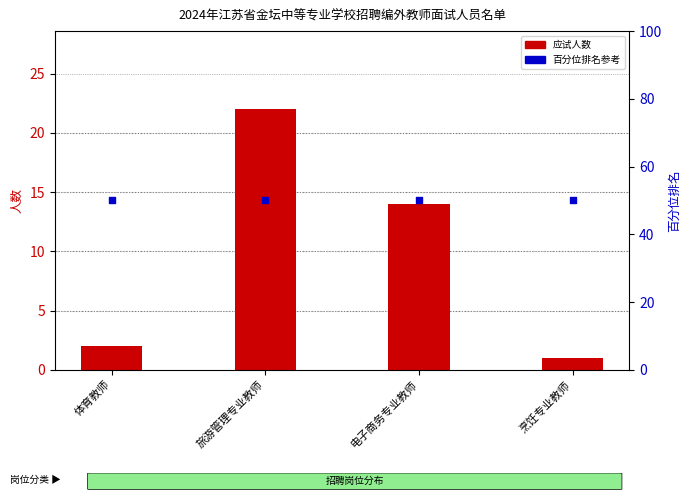

What is the total value across all series at 电子商务专业教师?

64